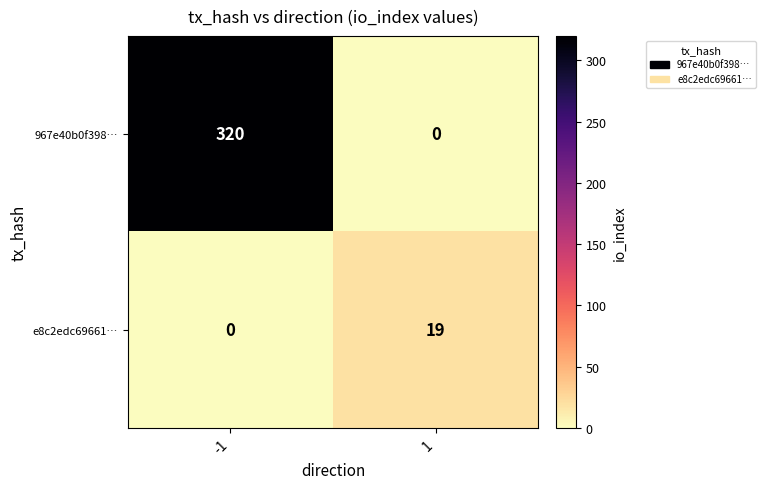

What is the total value across all series at 1?

19